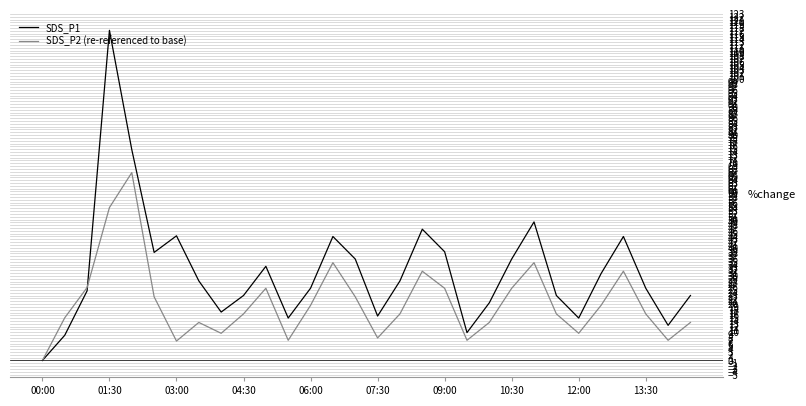

How many interior local peaks does the SDS_P1 series have?

7